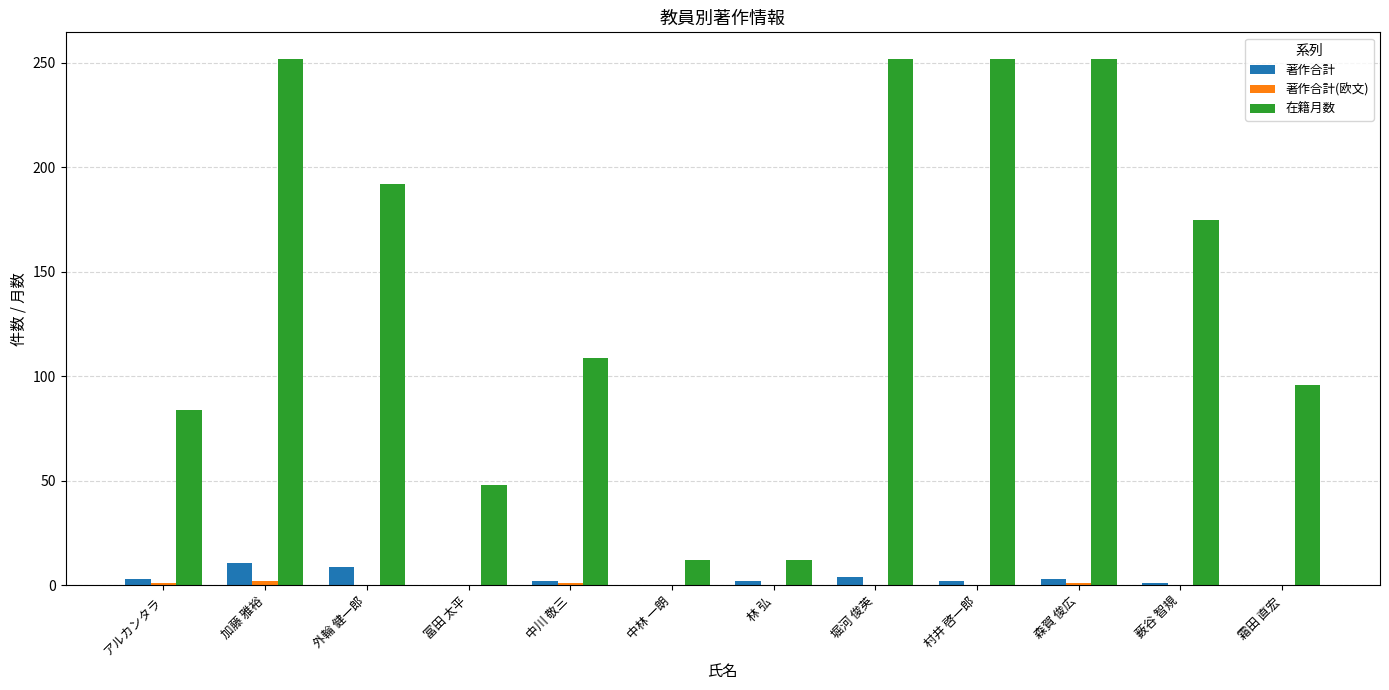

Between 加藤 雅裕 and 中川 敬三, which series saw the biggest shift?

在籍月数